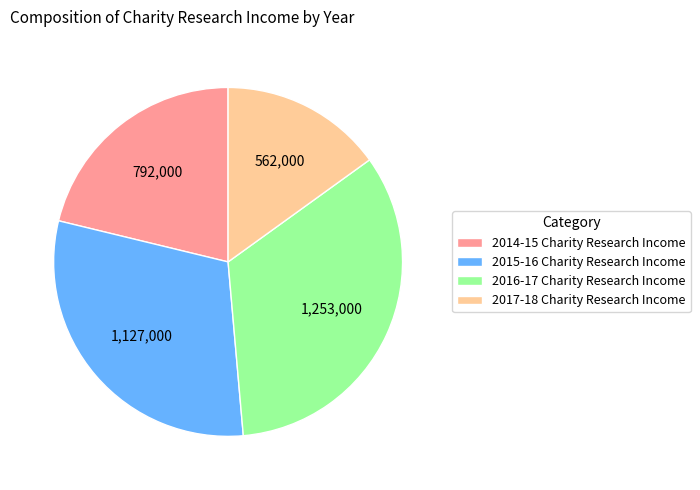

Combined, do 2016-17 Charity Research Income and 2017-18 Charity Research Income account for over 50%?

No